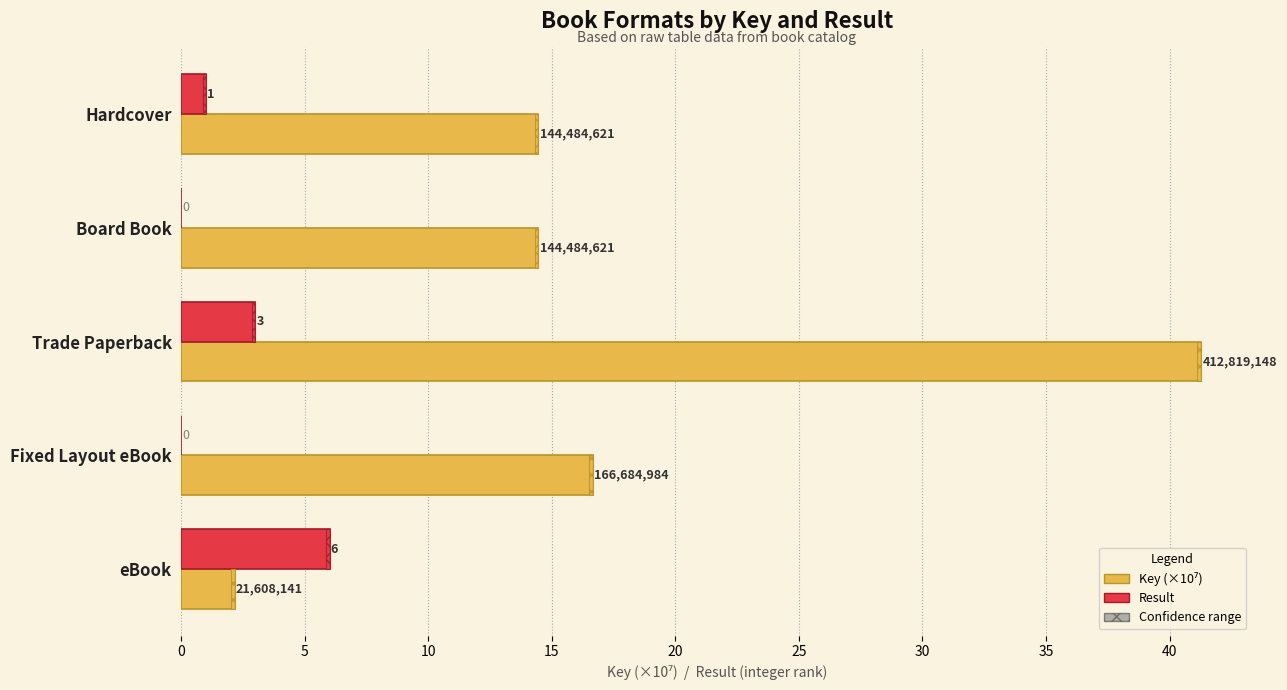

At how many categories does at least one series exceed 13?

4